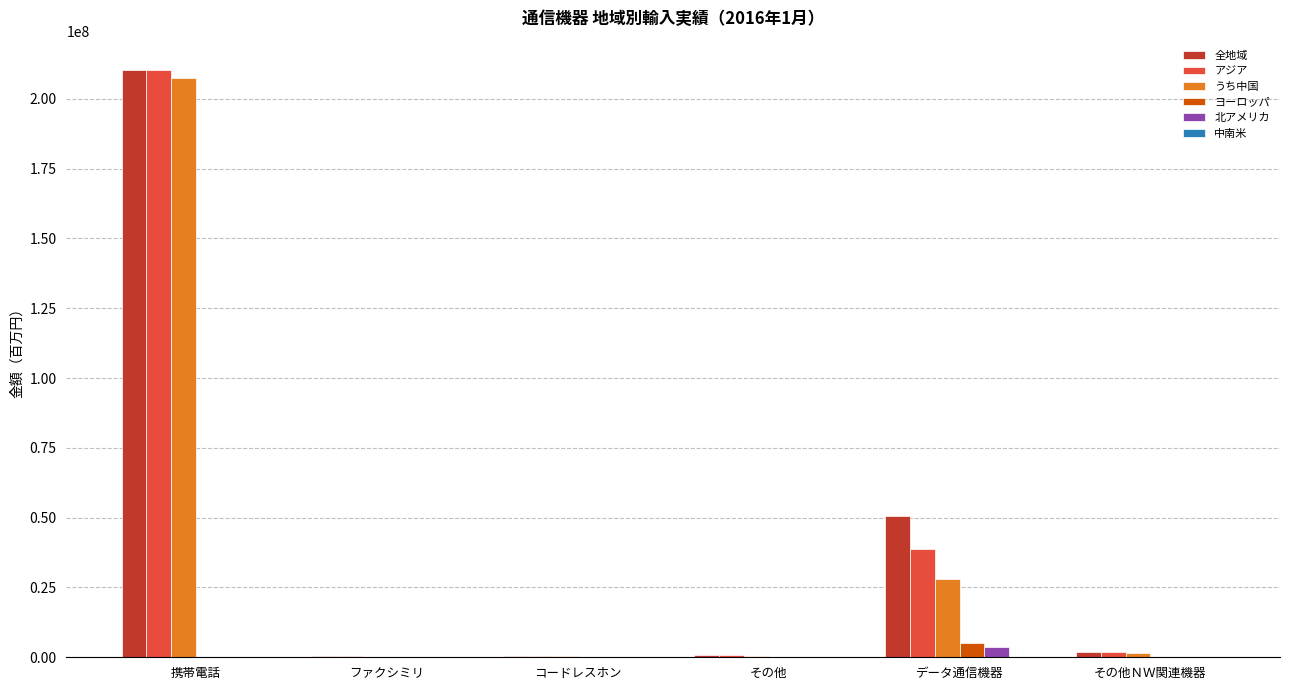

At which label does うち中国 reach its peak?

携帯電話